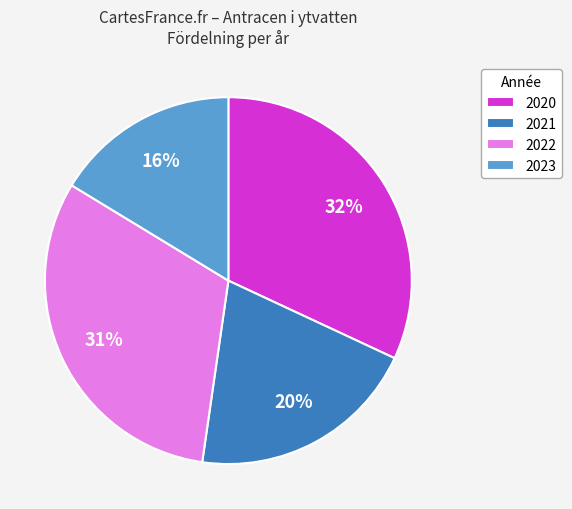

To the nearest percent, what is the difference between the largest and smallest slice percentages?

16%